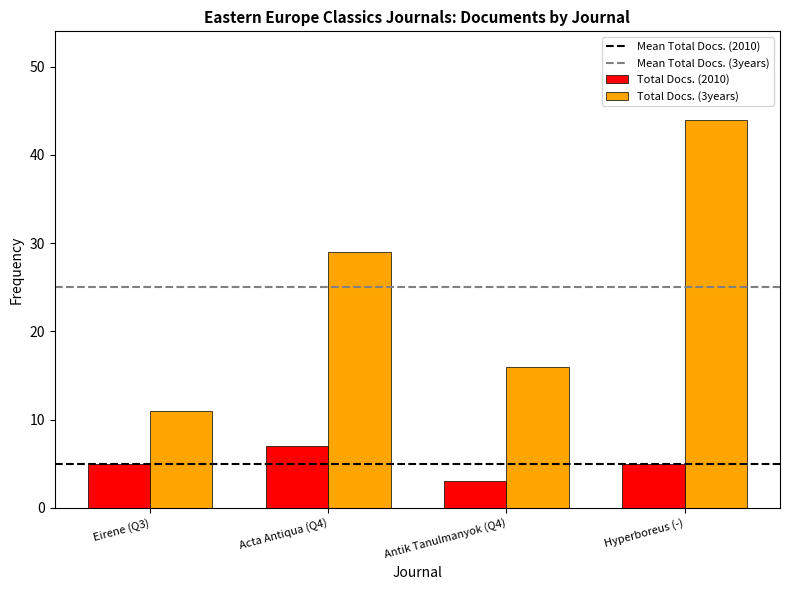

Rank the categories by Total Docs. (3years) value from highest to lowest.

Hyperboreus (-), Acta Antiqua (Q4), Antik Tanulmanyok (Q4), Eirene (Q3)